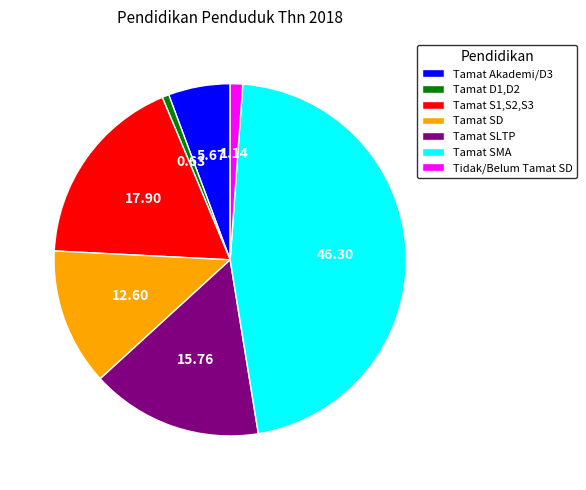

Is it true that Tamat D1,D2 is 13% of the pie?

False